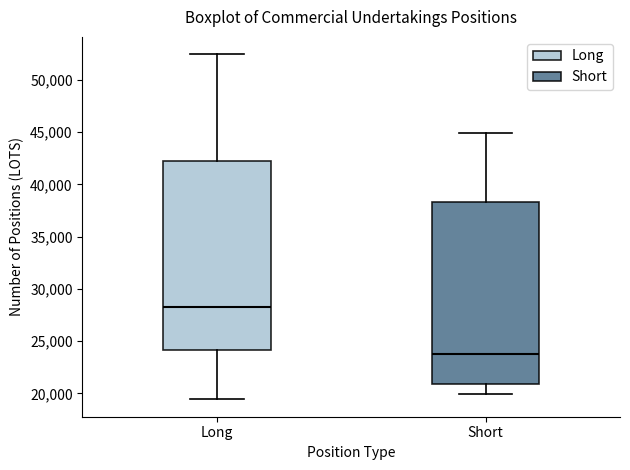

Where does the lower whisker of the box for Short end on the y-axis? The values are not printed on the chart, so give them approximately, as read against the axis.

20000